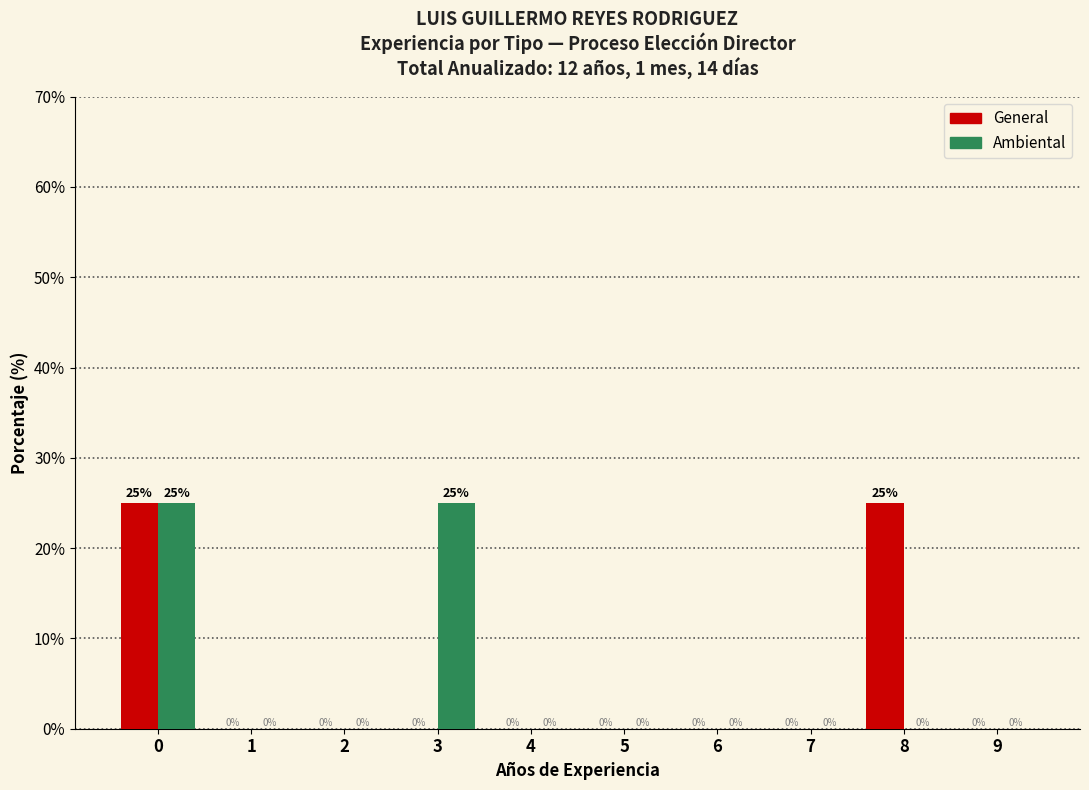

Reading right to left, transcribe all the data shown in this chart.

General: 9=0	8=25	7=0	6=0	5=0	4=0	3=0	2=0	1=0	0=25
Ambiental: 9=0	8=0	7=0	6=0	5=0	4=0	3=25	2=0	1=0	0=25